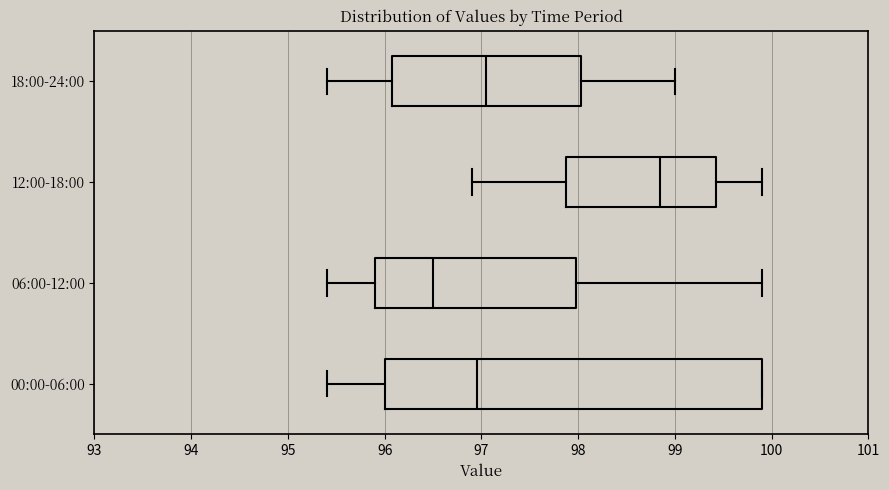

Which box is the widest, from its left edge to its right edge?

00:00-06:00